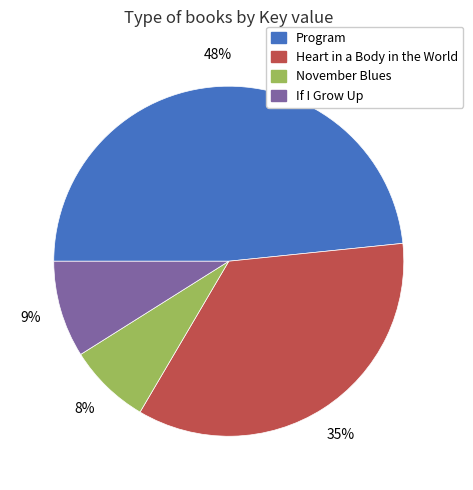

To the nearest percent, what percentage of the pie is Heart in a Body in the World?

35%